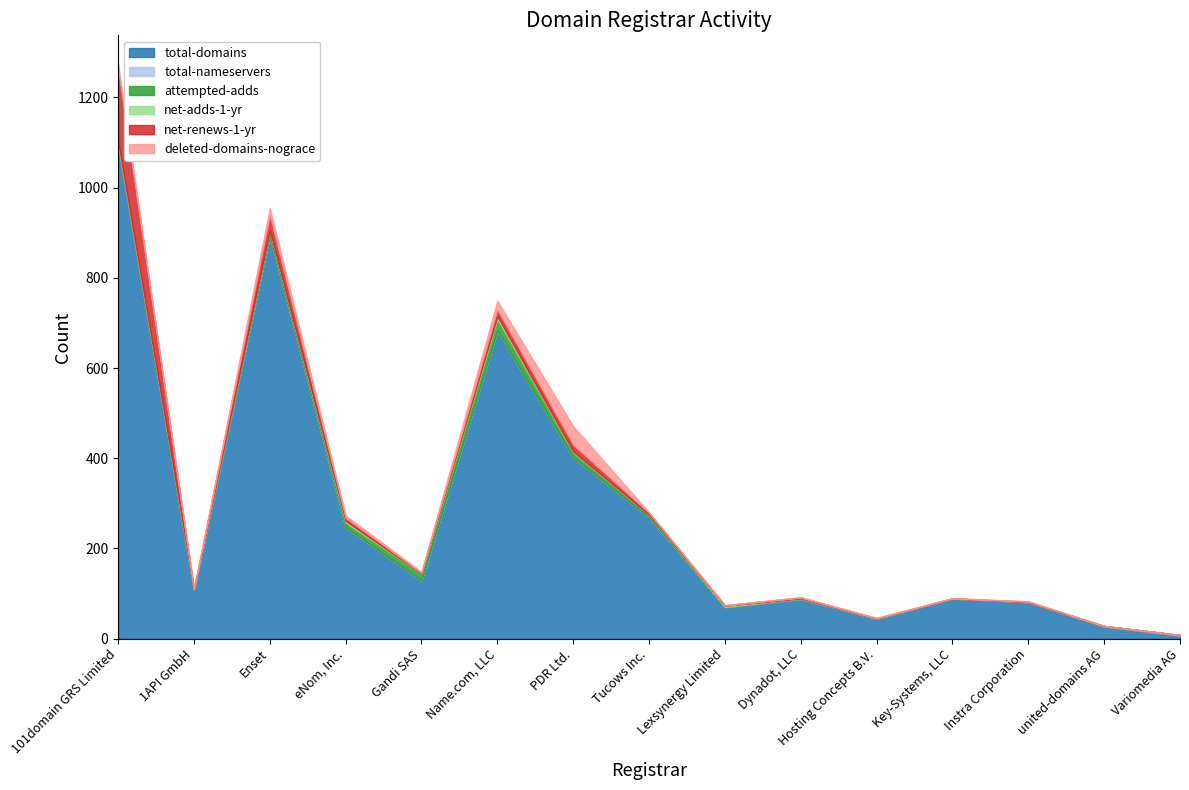

How many data points does each series have?

15